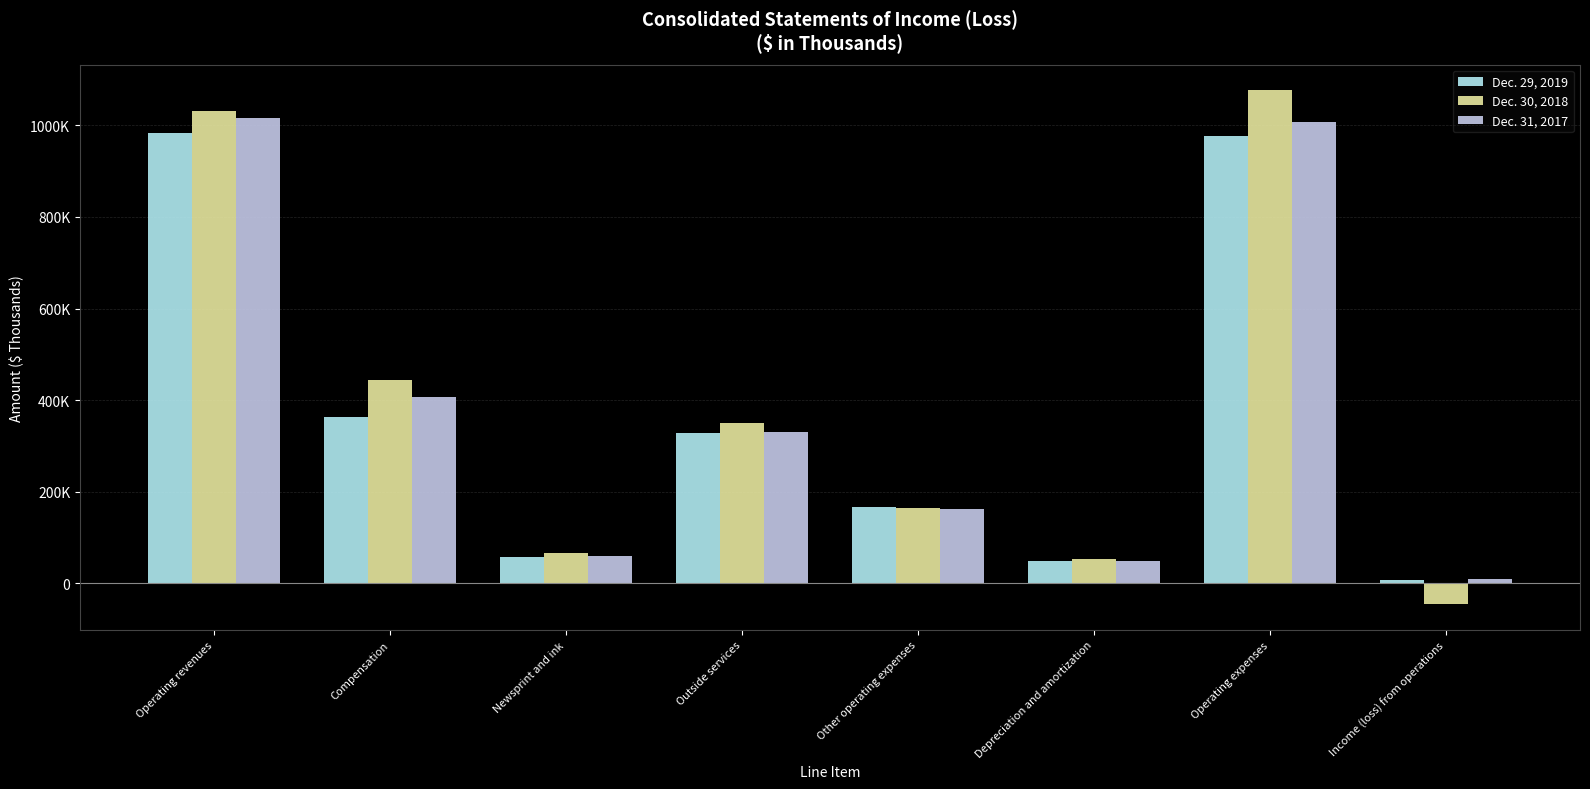

What is the label of the 5th bar from the left?

Other operating expenses